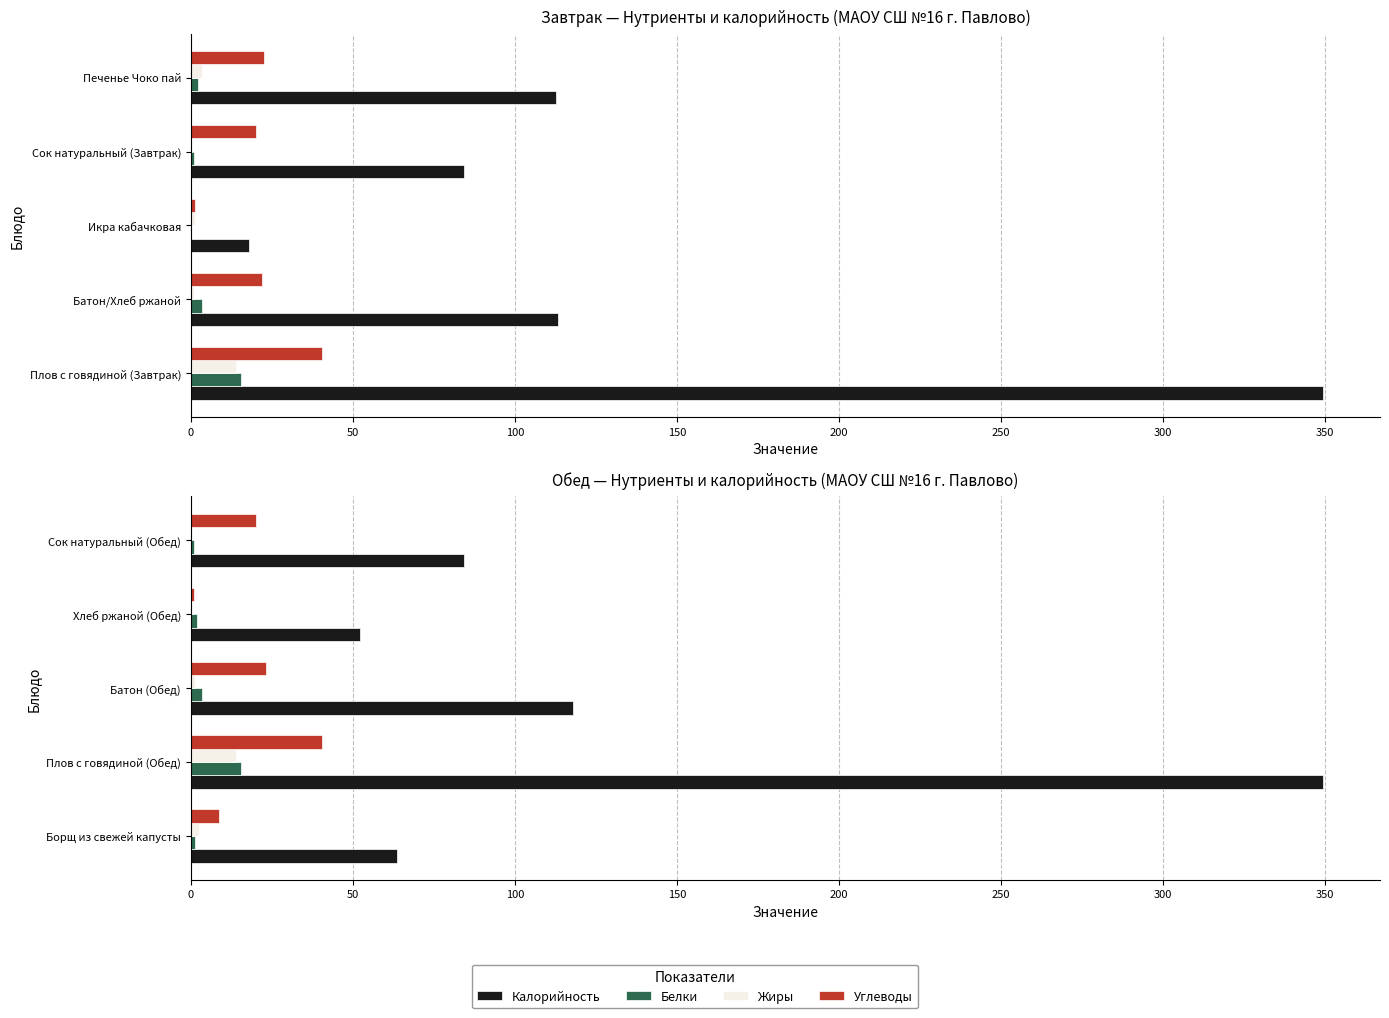

What is the maximum value for Калорийность?

349.5